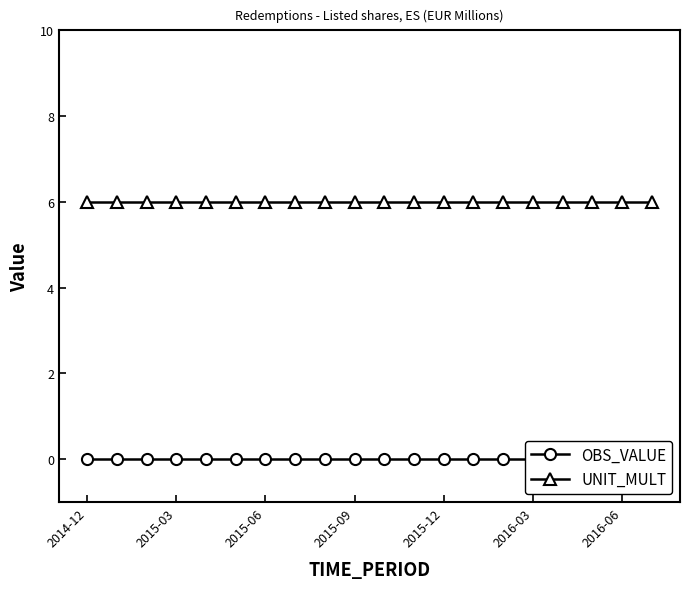

What is the value of the UNIT_MULT point at the 5th from the left?

6